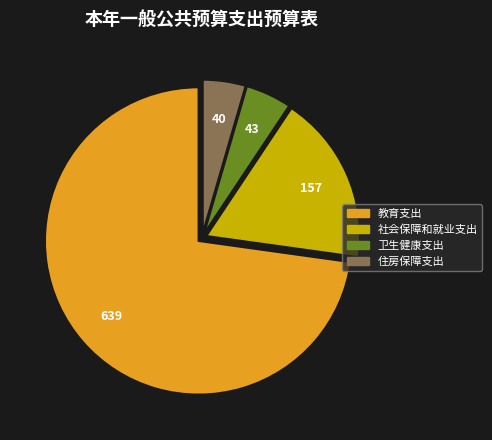

Which slice is the largest?

教育支出